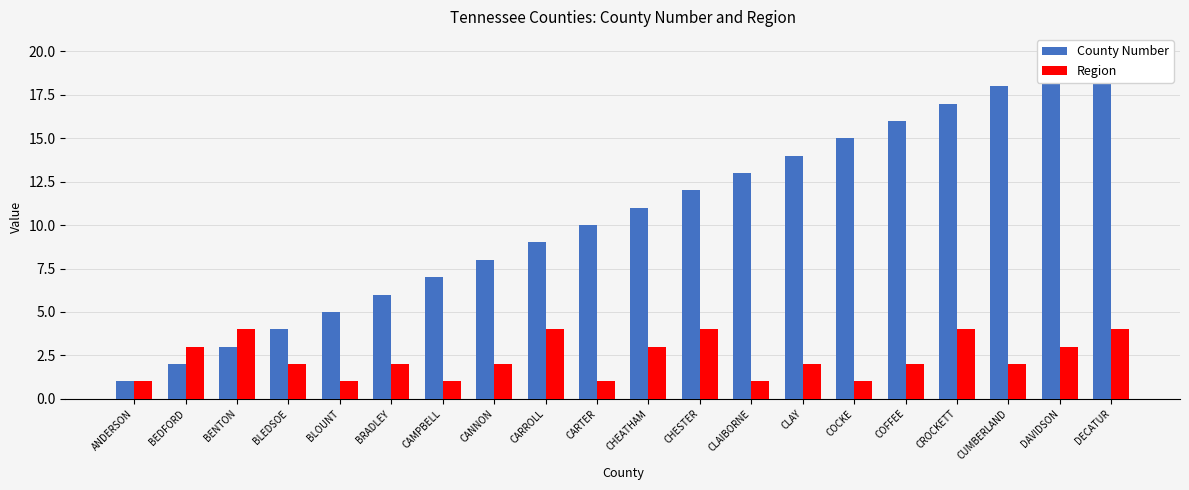

What is the maximum value shown in the chart?

20